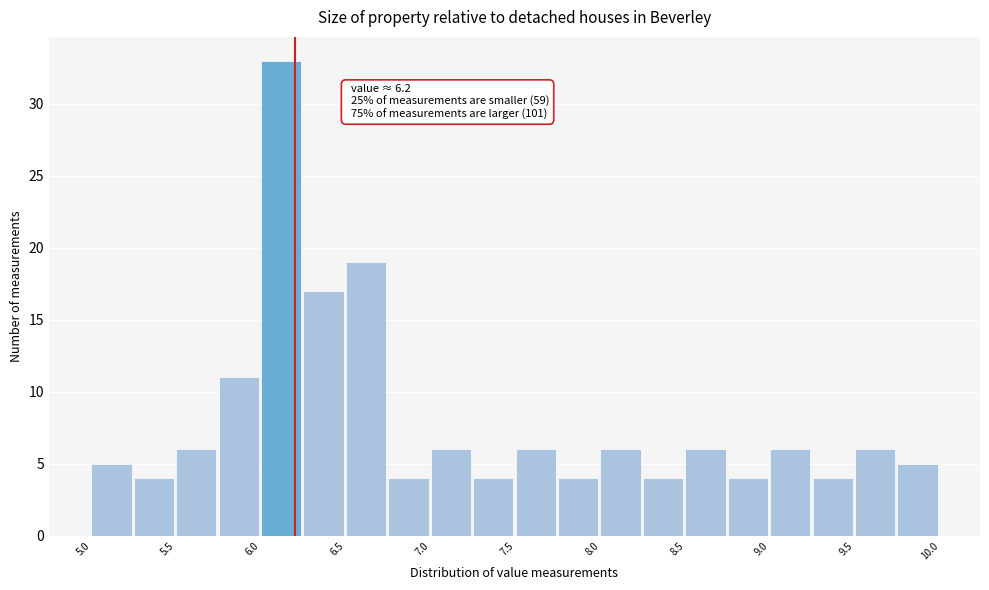

Which range on the x-axis has the tallest bar?

6.00 to 6.25